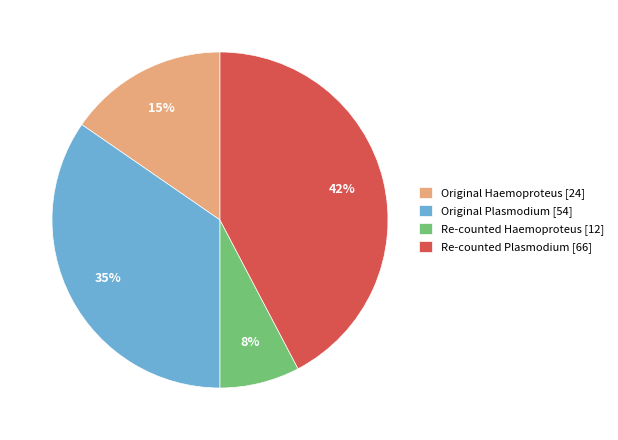

Approximately how many times larger is the value at Original Plasmodium [54] compared to Original Haemoproteus [24]?

2.3